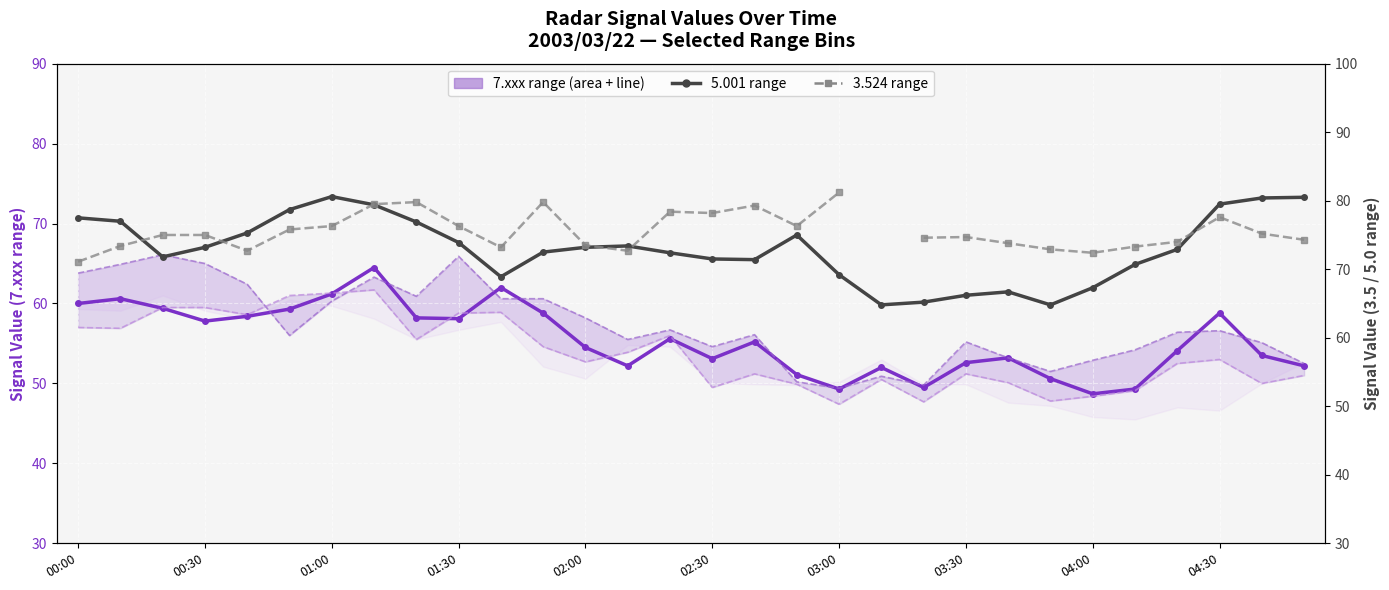

Rank the series at 17 from lowest to highest value.

7.956 (lower band), 7.660 (upper band), 7.808 (primary), 5.001 (secondary), 3.524 (secondary)